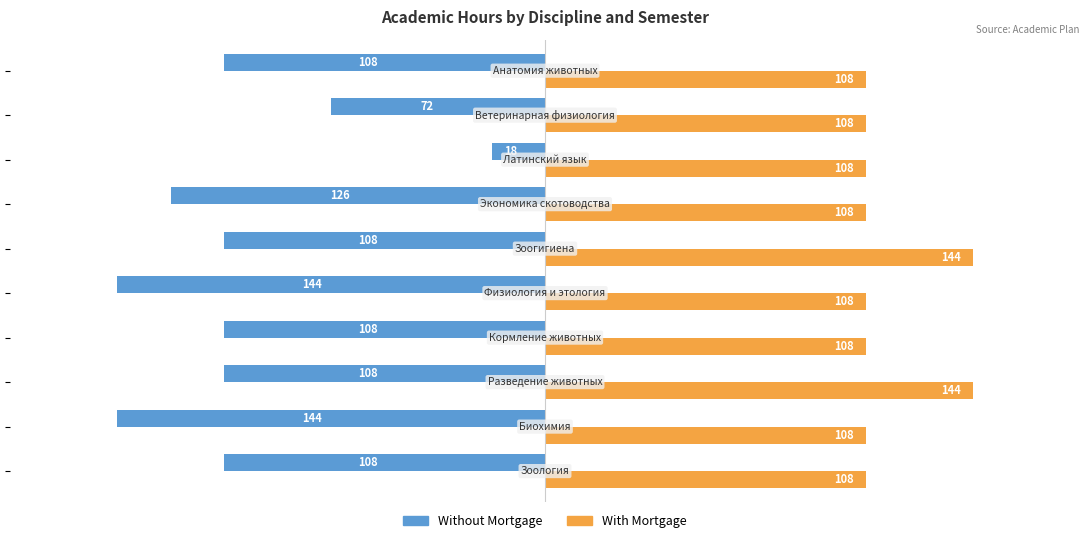

How many Without Mortgage values are between -126 and -108?

6